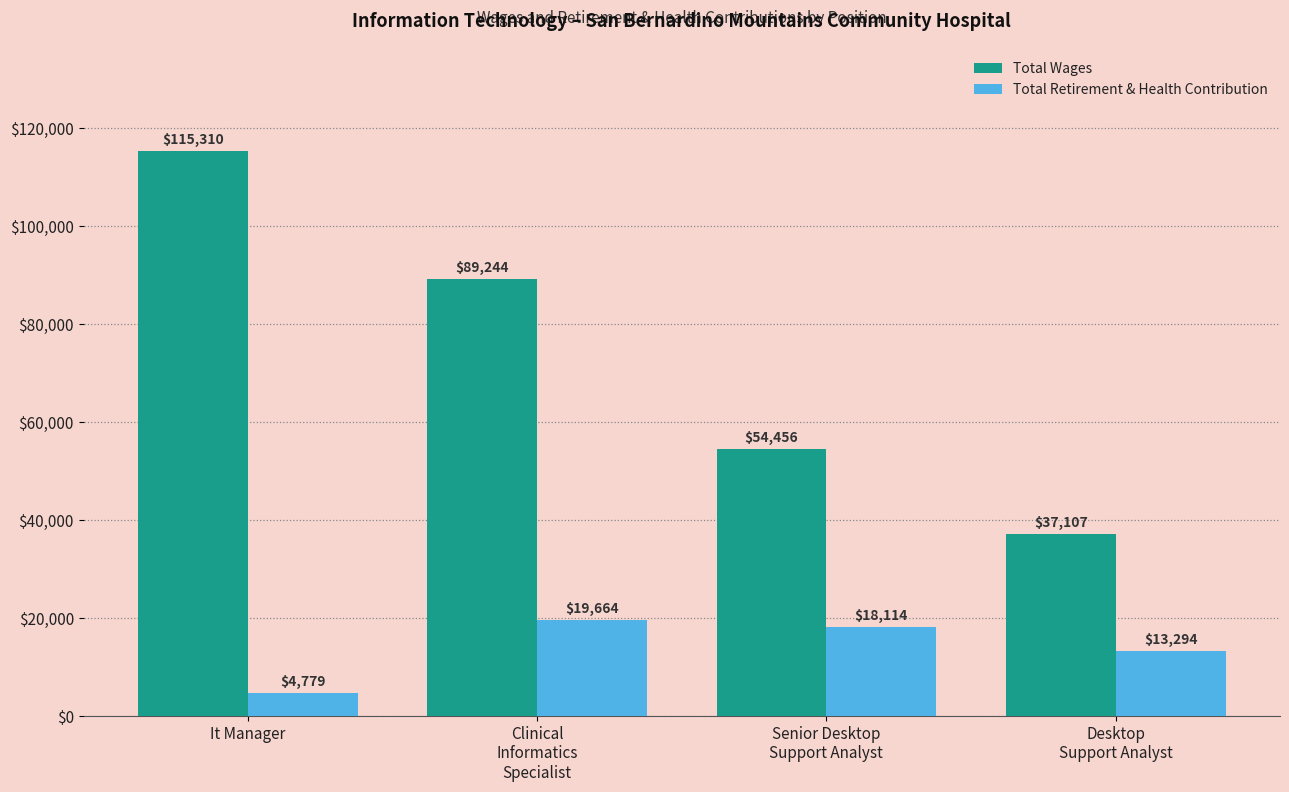

What is the label of the 2nd bar from the right?

Senior Desktop
Support Analyst